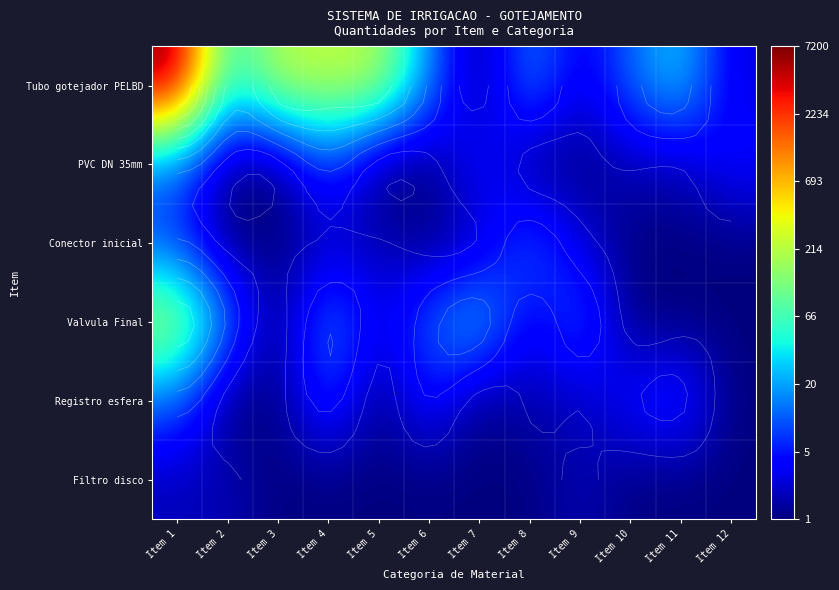

Rank the series by their maximum value, from highest to lowest.

Tubo gotejador PELBD, Valvula Final, PVC DN 35mm, Conector inicial, Registro esfera, Filtro disco